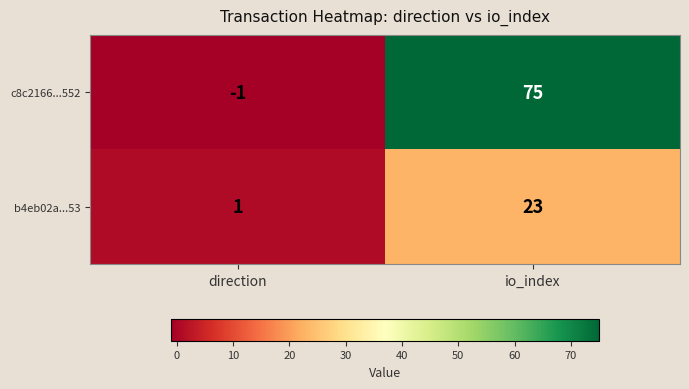

Reading left to right, transcribe all the data shown in this chart.

c8c2166...552: -1	75
b4eb02a...53: 1	23